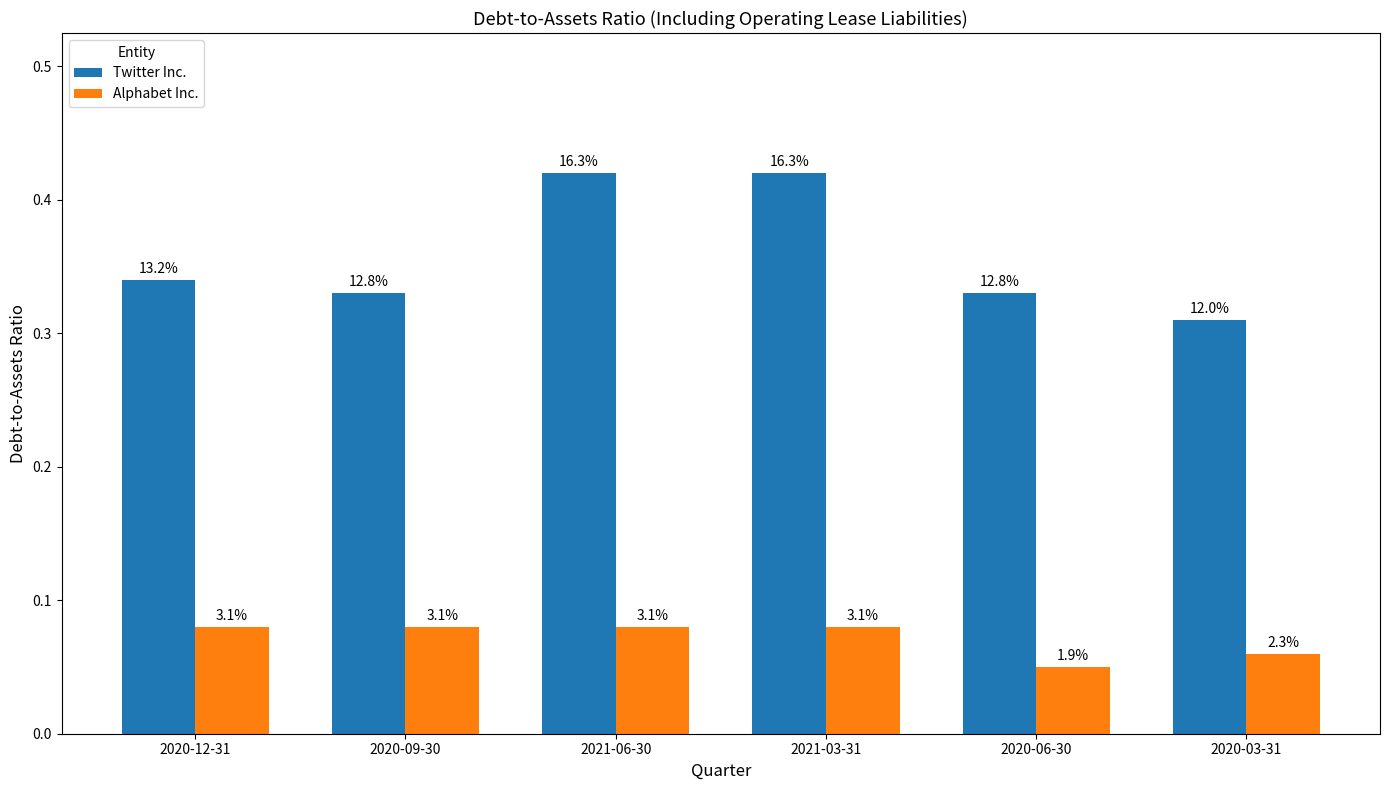

Does the chart contain any negative values?

No